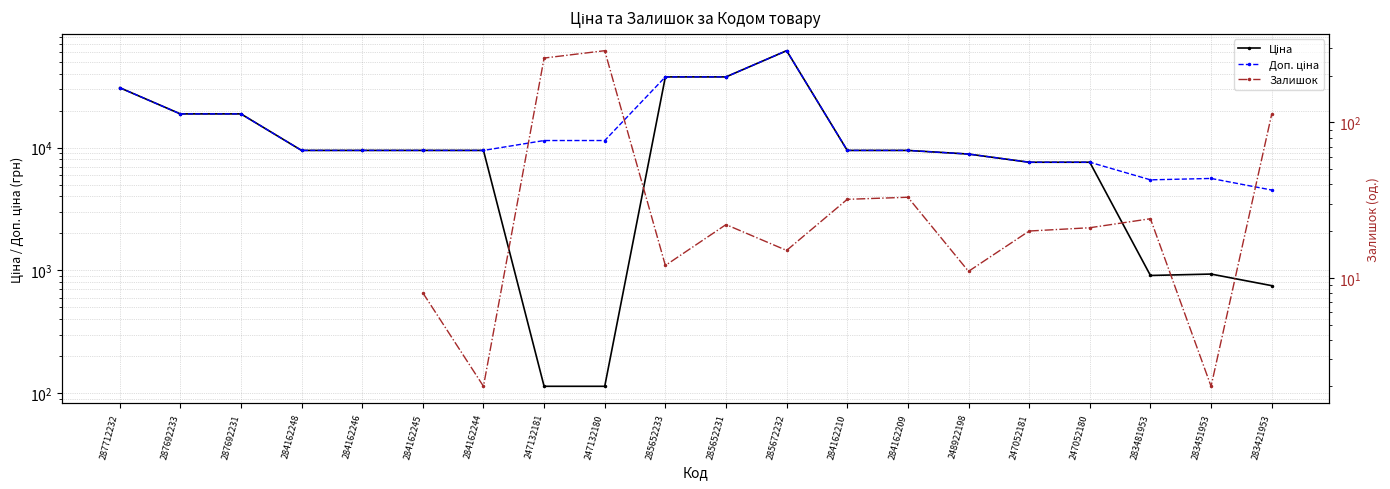

What is the spread (max minus min) of values at 284162244?

9478.1